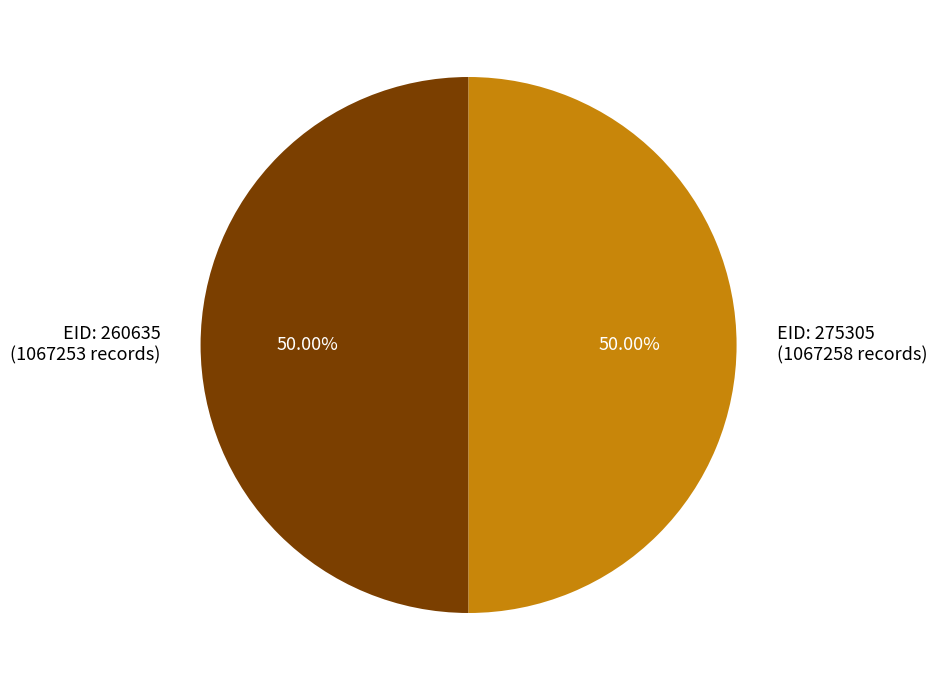

Do EID: 260635 and EID: 275305 together represent more than half of the pie?

Yes